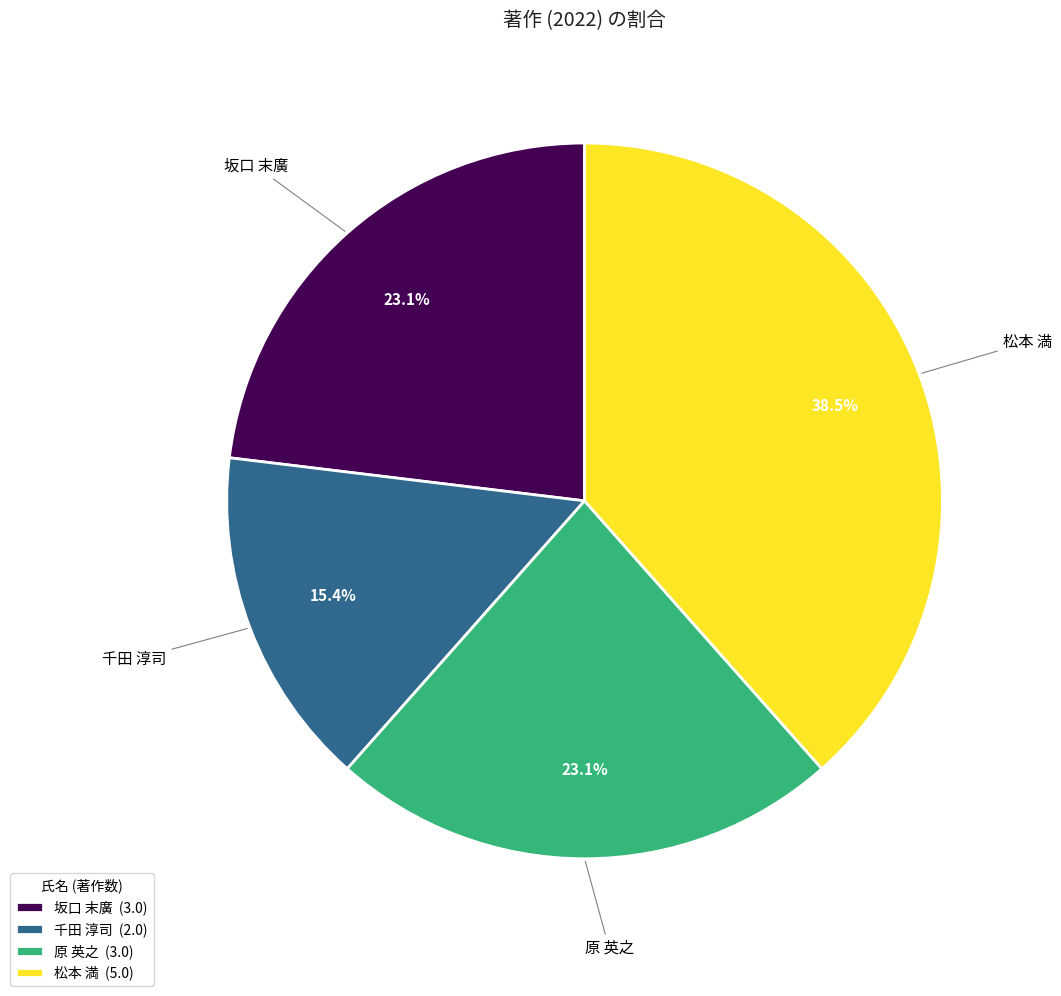

Approximately how many times larger is the value at 坂口 末廣 (3.0) compared to 千田 淳司 (2.0)?

1.5